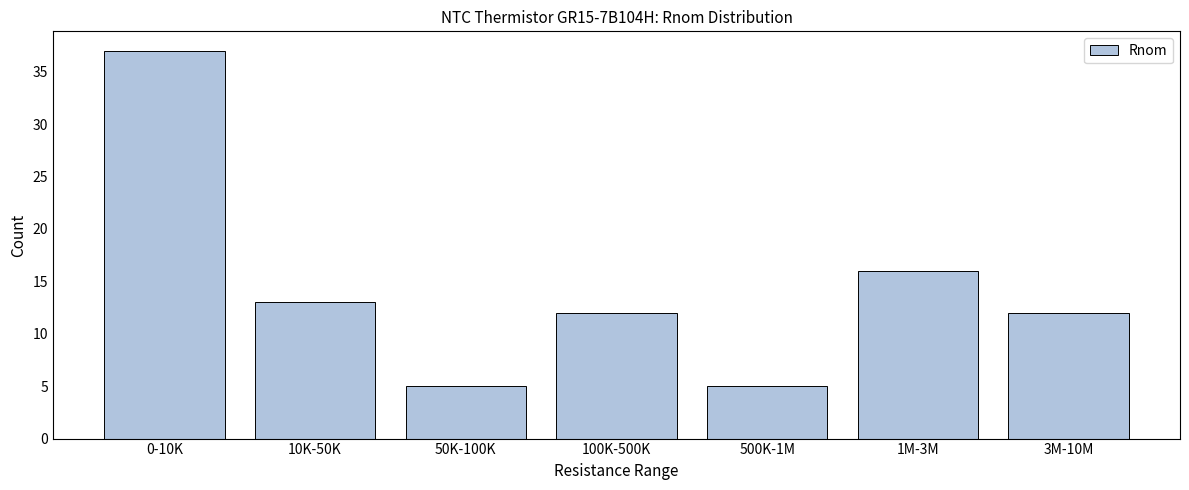

Reading left to right, list all the values displayed in this chart.

37	13	5	12	5	16	12